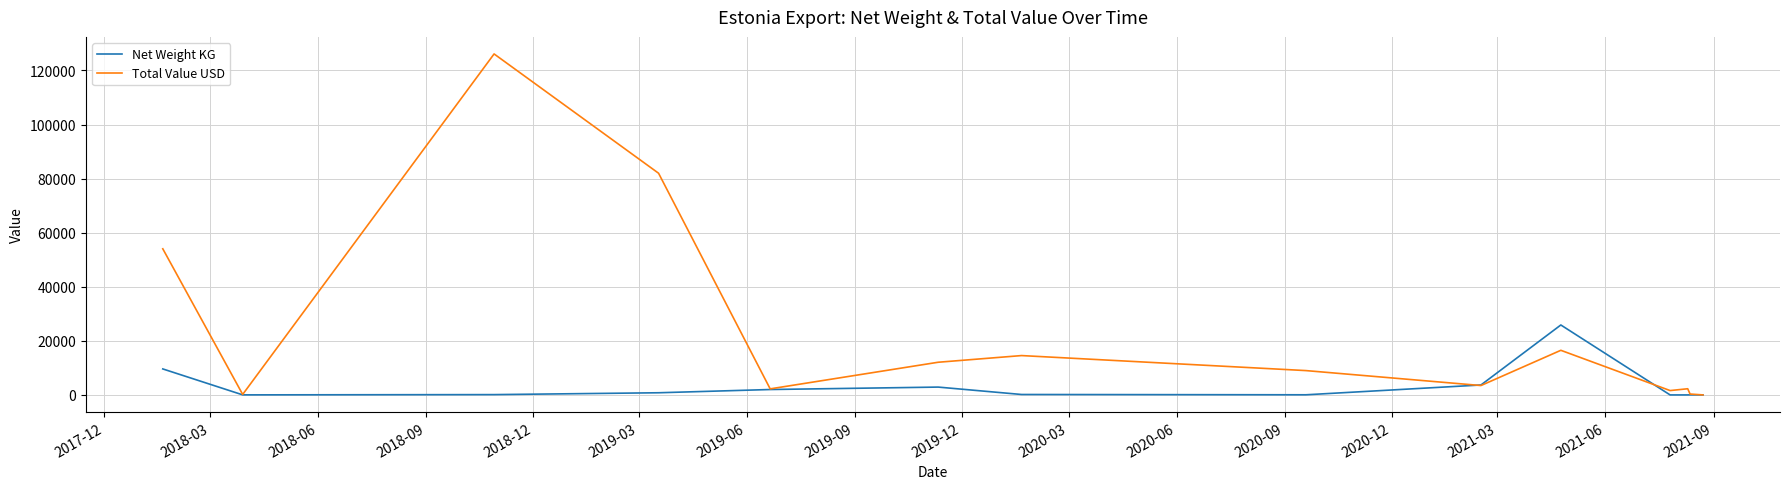

What is the greatest value displayed?

126113.5